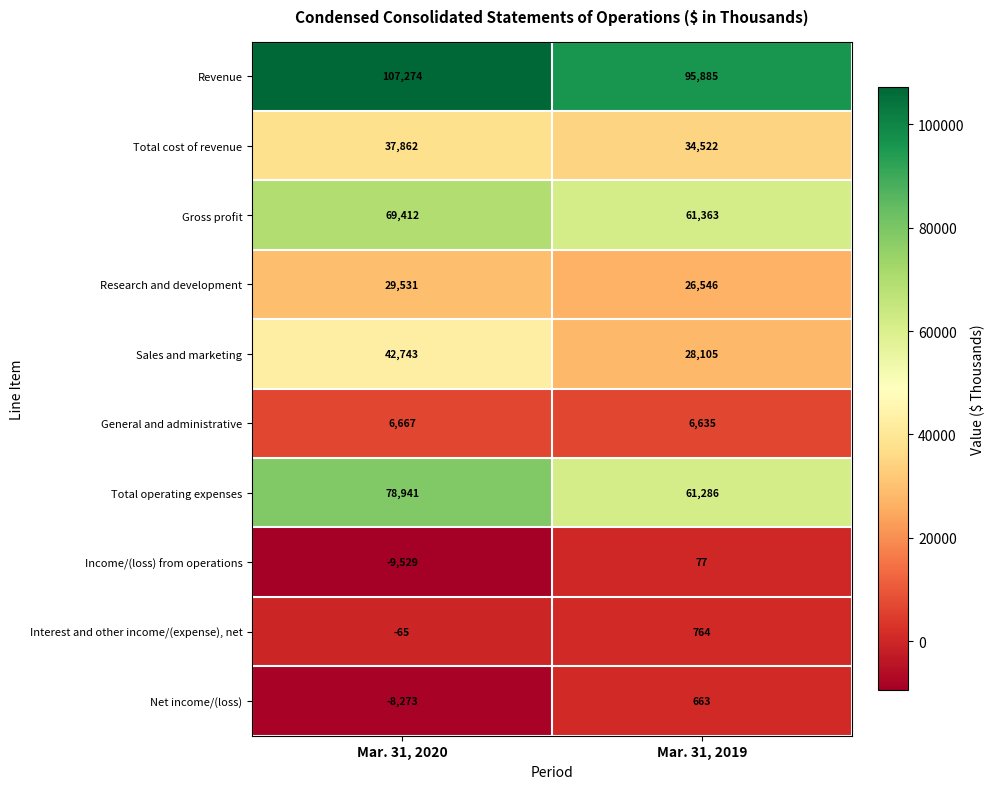

At which category does the chart reach its minimum across all series?

Mar. 31, 2020